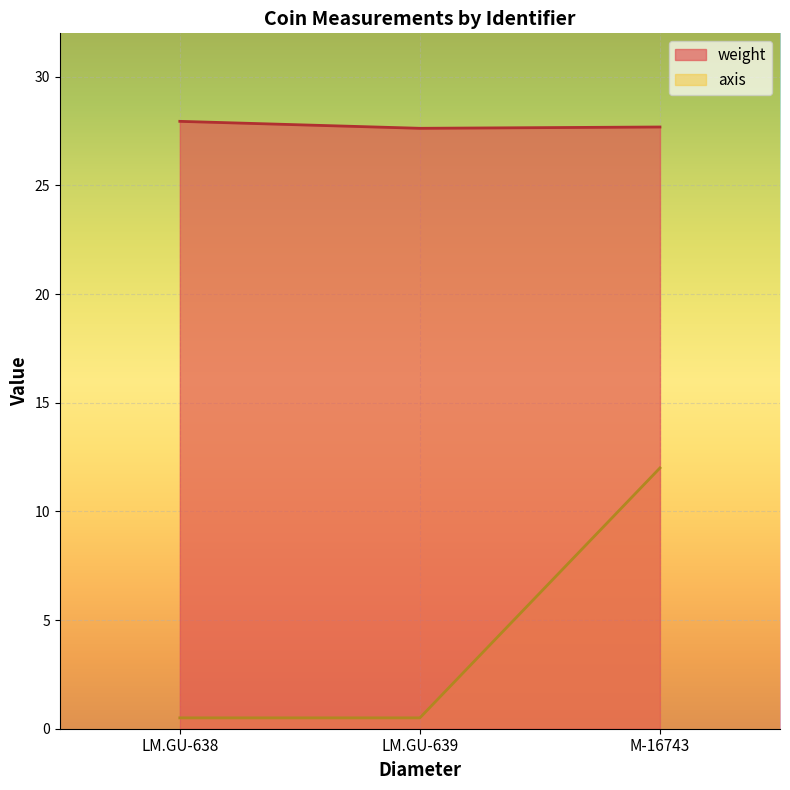

How many lines are shown in the chart?

2